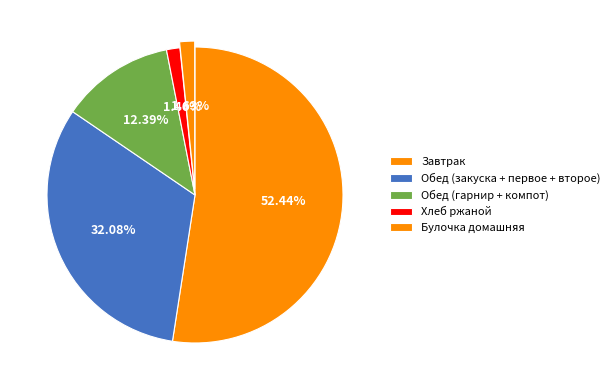

How many slices are in this pie chart?

5